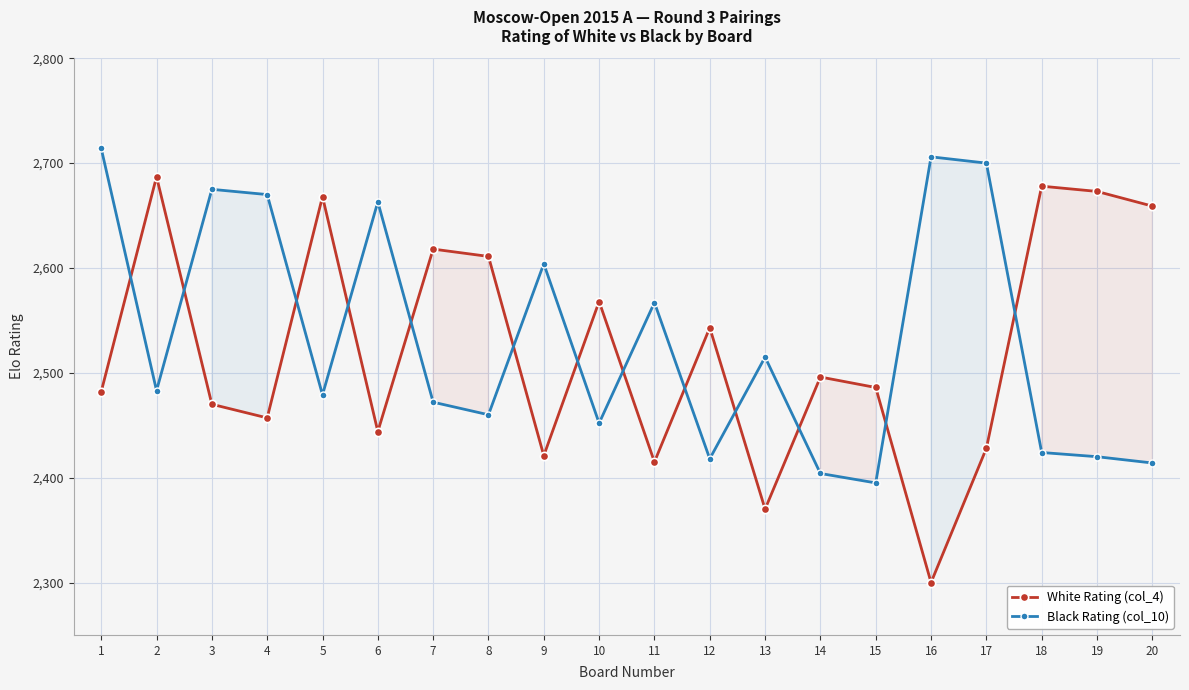

What are all the series names shown in the legend?

White Rating (col_4), Black Rating (col_10)